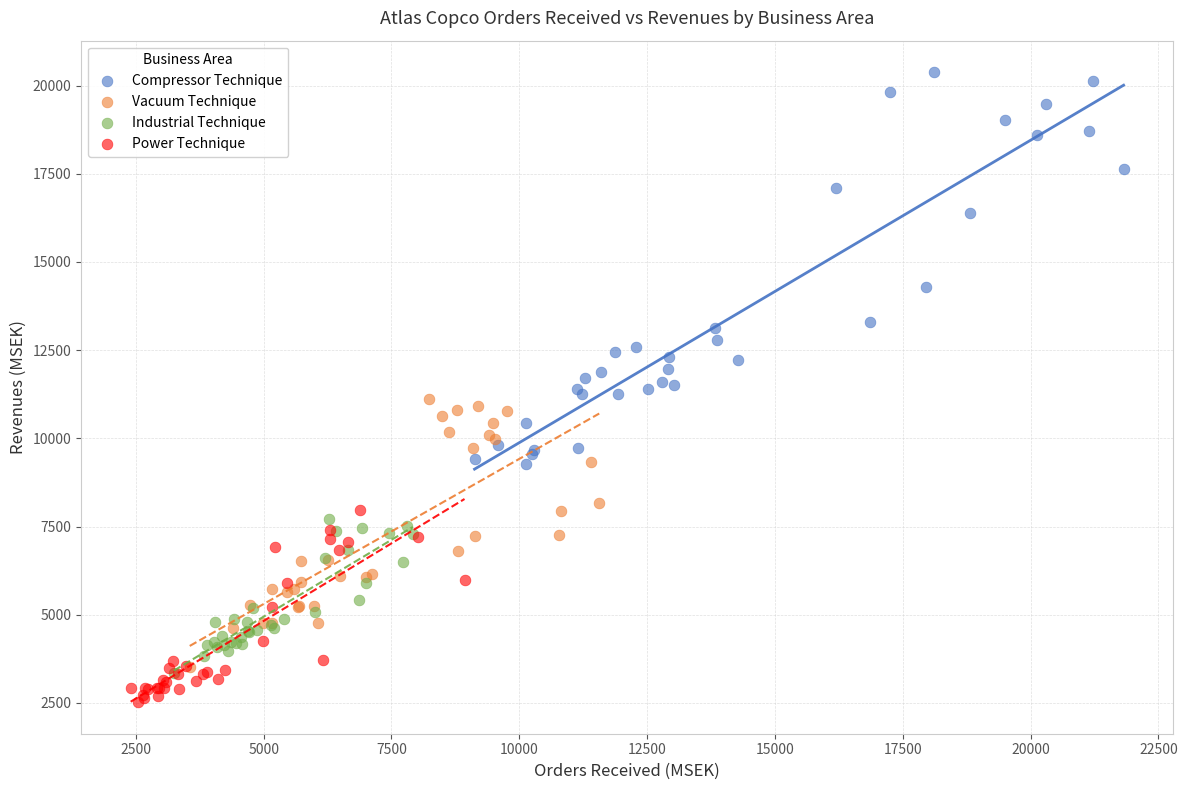

Which series contains the highest Y value?

Compressor Technique